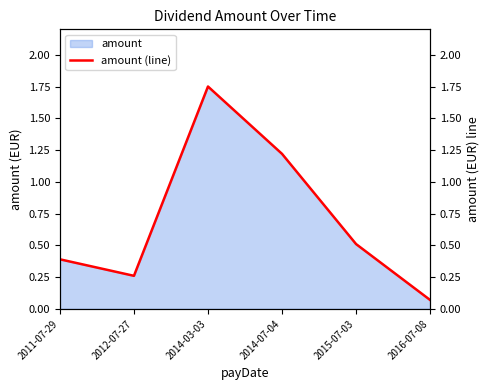

Does the chart display data point markers on the line(s)?

No